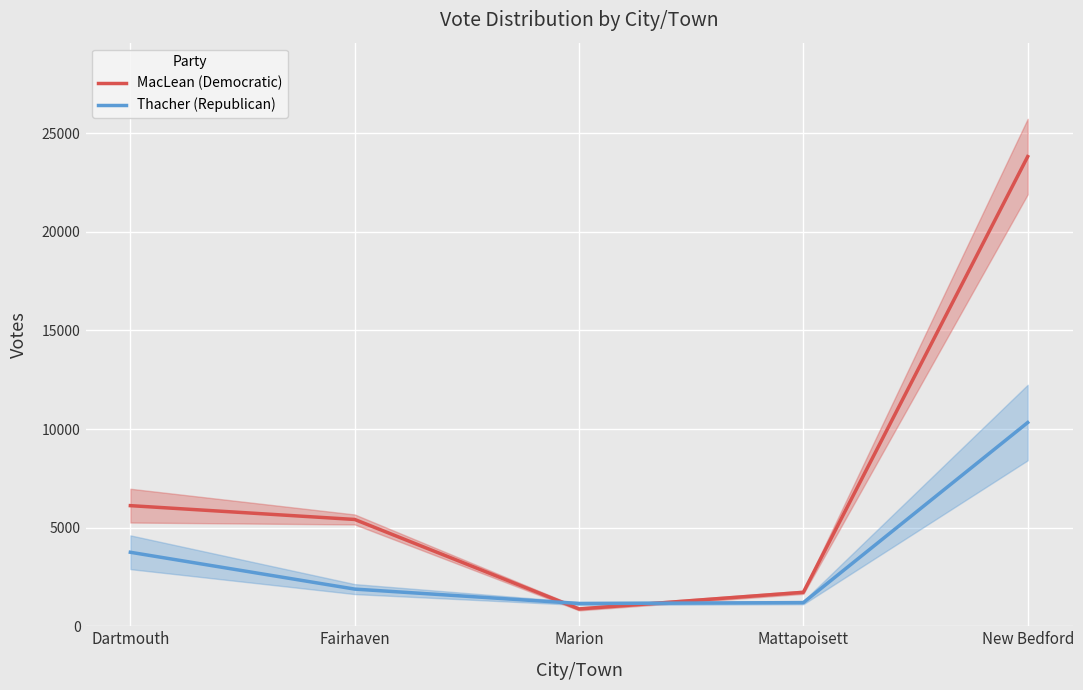

At which category does MacLean (Democratic) reach its first local valley?

Marion